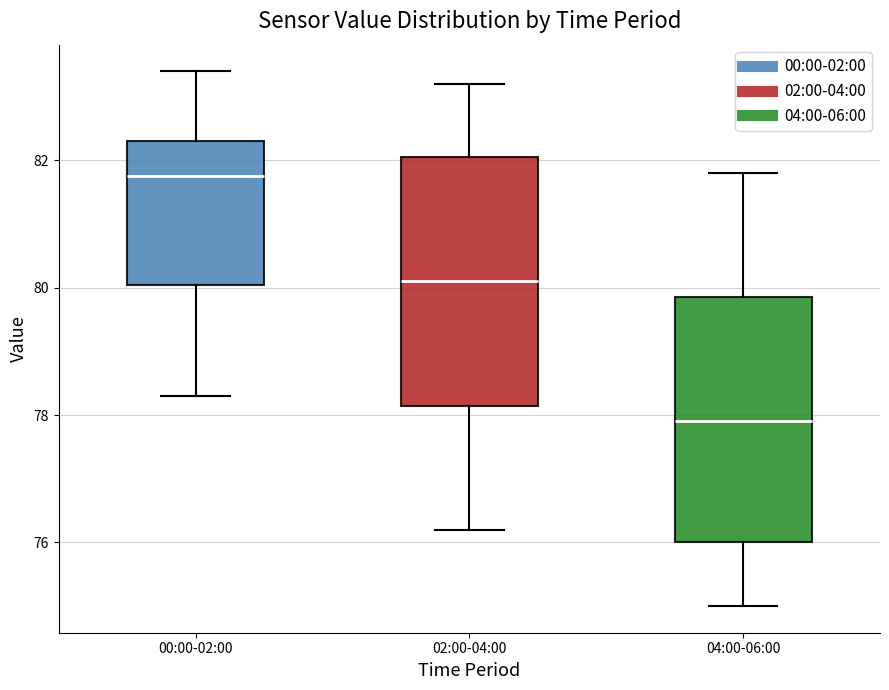

Reading left to right, read every box against the y-axis: the position of its median line, the range the box covers, and the ends of its whiskers. The values are not printed on the chart, so give them approximately, as read against the axis.

00:00-02:00: median 81.8, box 80.0 to 82.4, whiskers 78.4 to 83.4
02:00-04:00: median 80.2, box 78.2 to 82.0, whiskers 76.2 to 83.2
04:00-06:00: median 78.0, box 76.0 to 79.8, whiskers 75.0 to 81.8